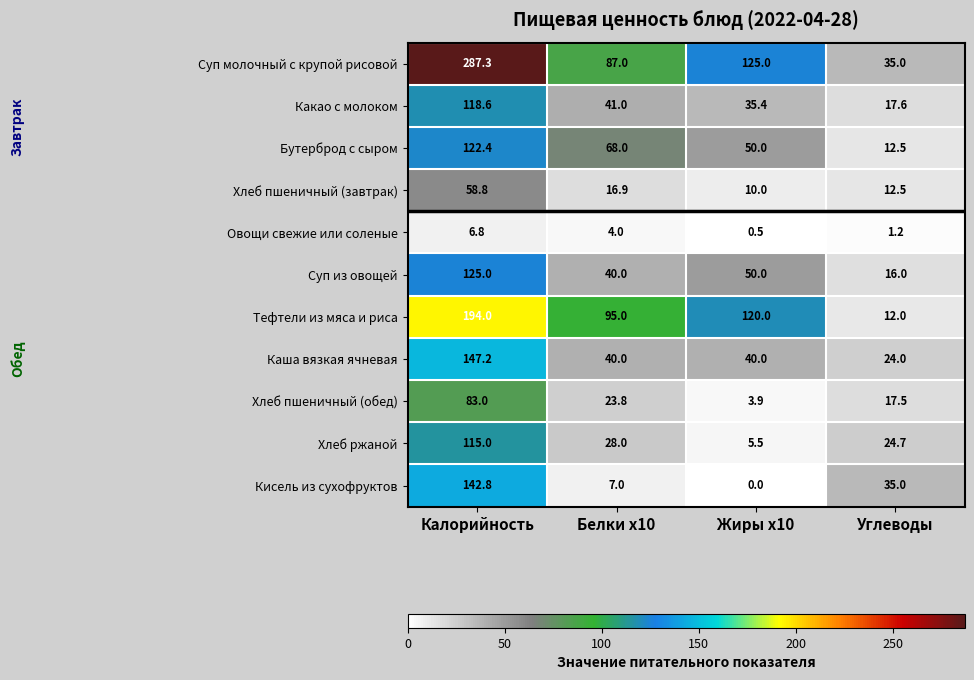

Which series has the largest total across all categories?

Суп молочный с крупой рисовой